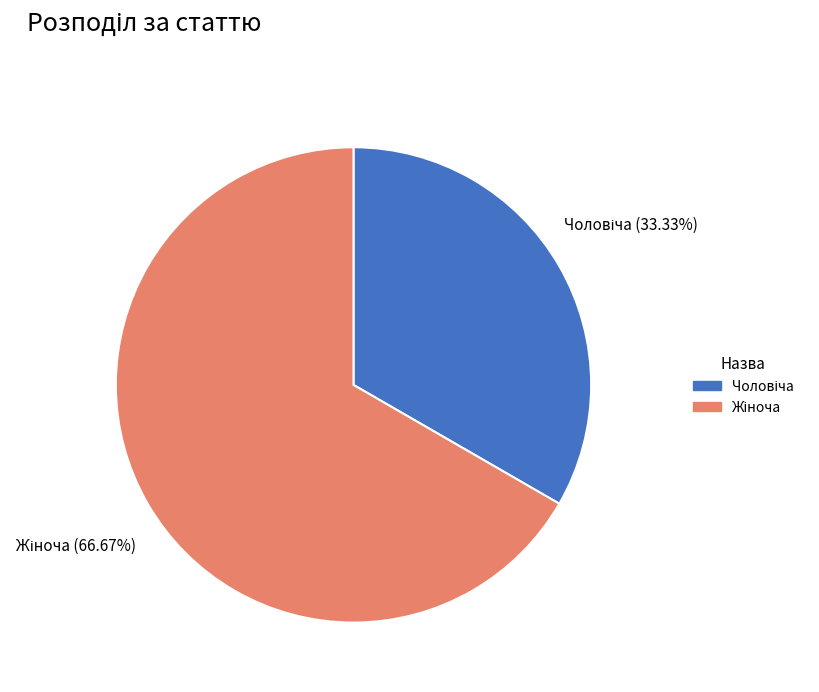

Does any single category account for the majority?

Yes